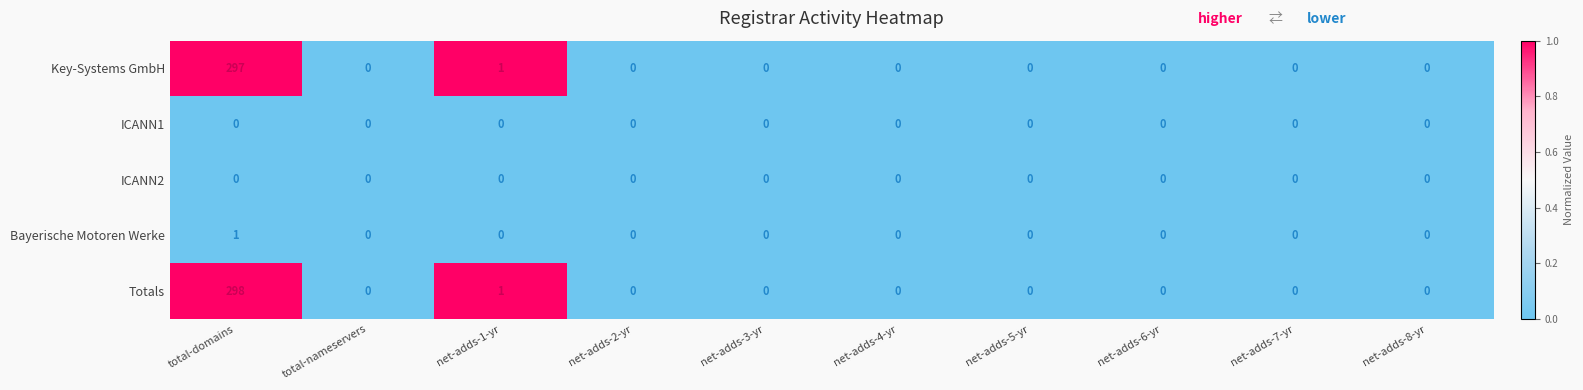

The Totals series shows -118 at total-nameservers. True or false?

False